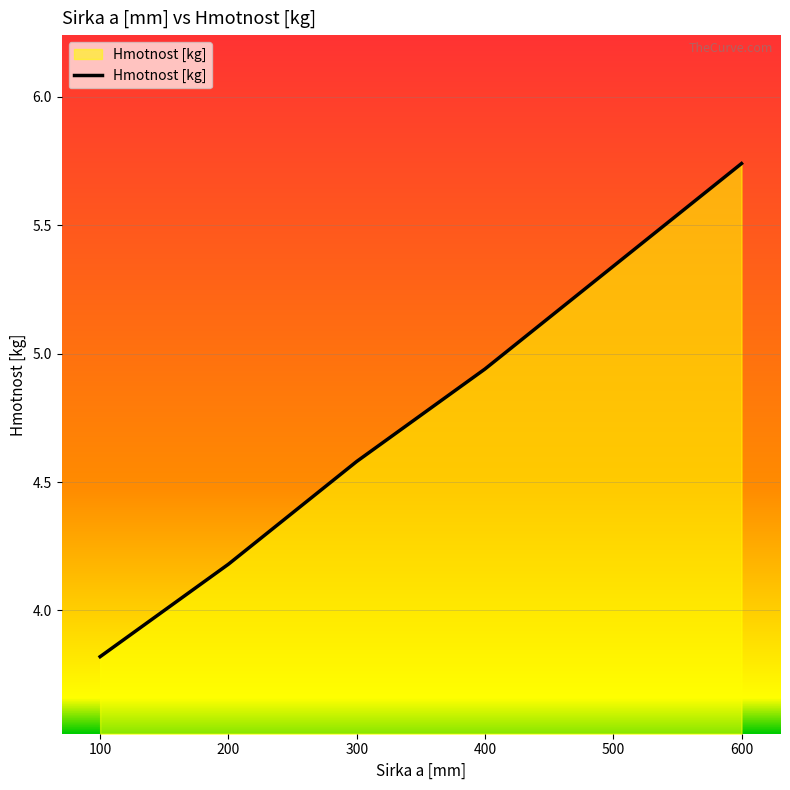

The value at 300 is 4.6. True or false?

True